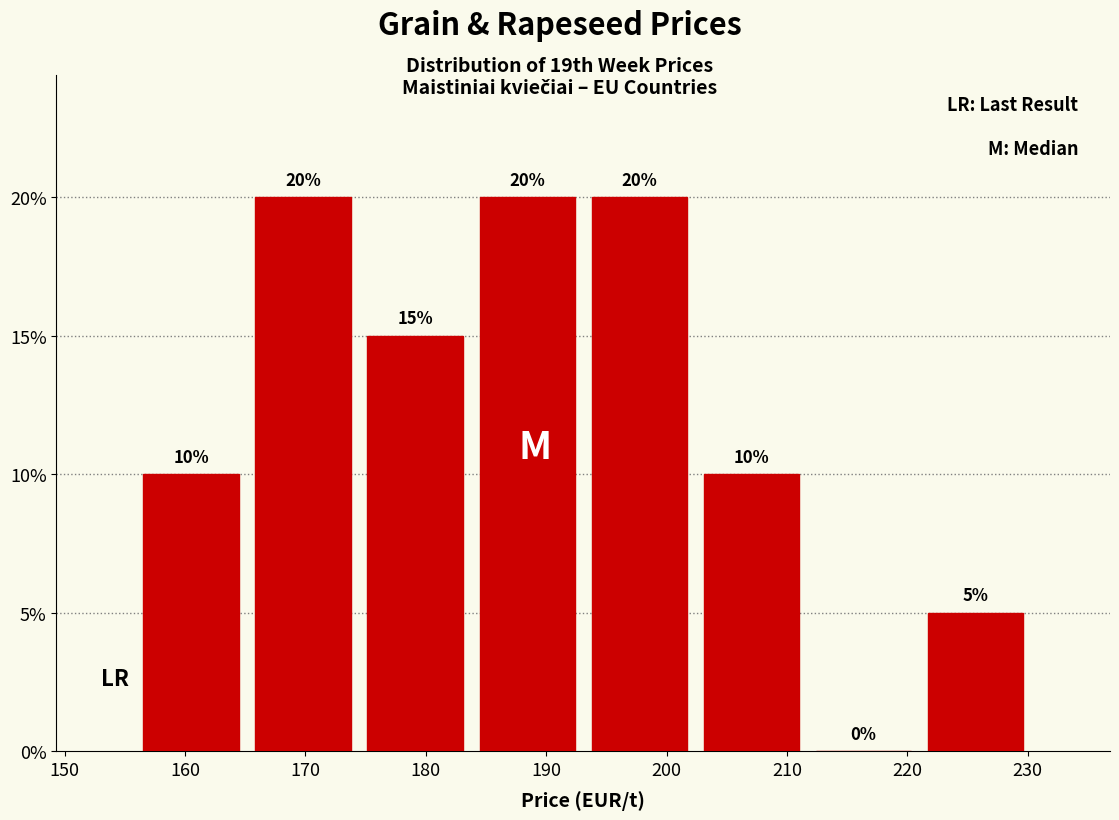

Reading left to right, list every bar in this chart as the range it spans on the x-axis followed by its height. The bar edges are not printed on the chart, so give them approximately, as read against the axis.

156 to 165: 10
165 to 174: 20
174 to 184: 15
184 to 193: 20
193 to 202: 20
202 to 212: 10
212 to 221: 0
221 to 230: 5